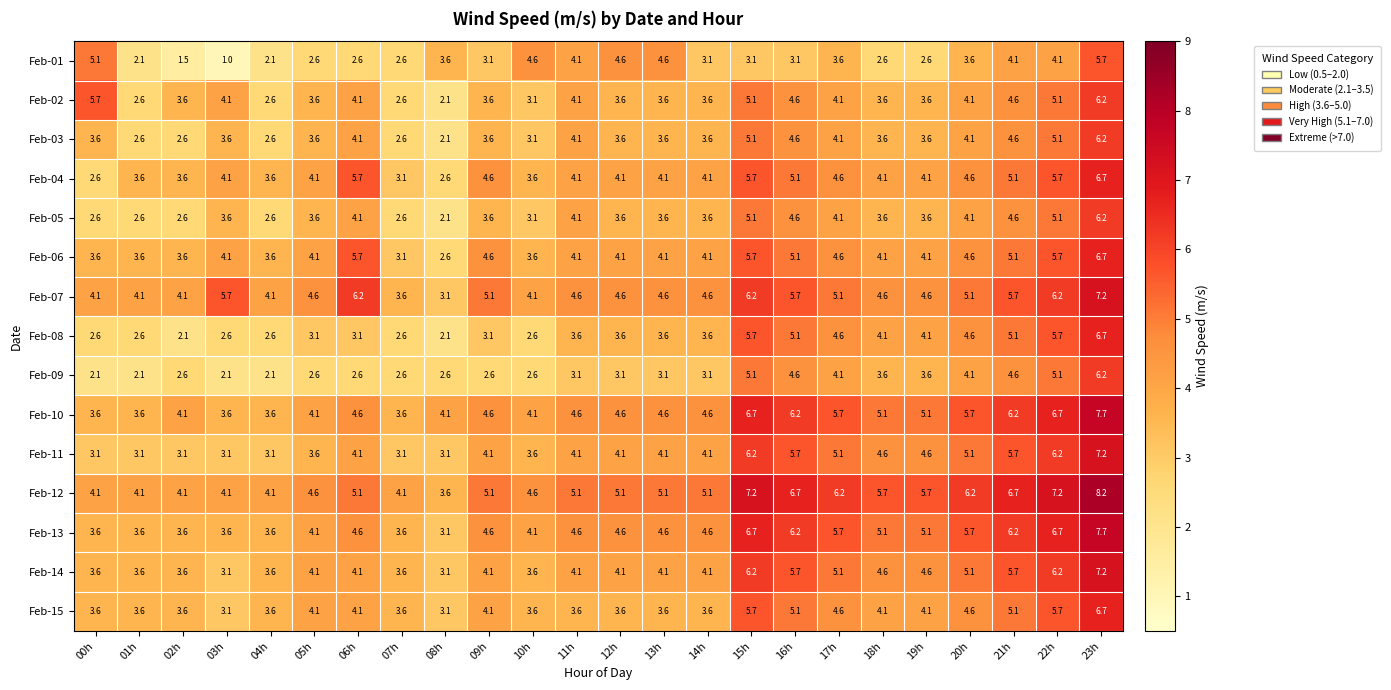

Where does the Feb-11 series first go above 4?

06h